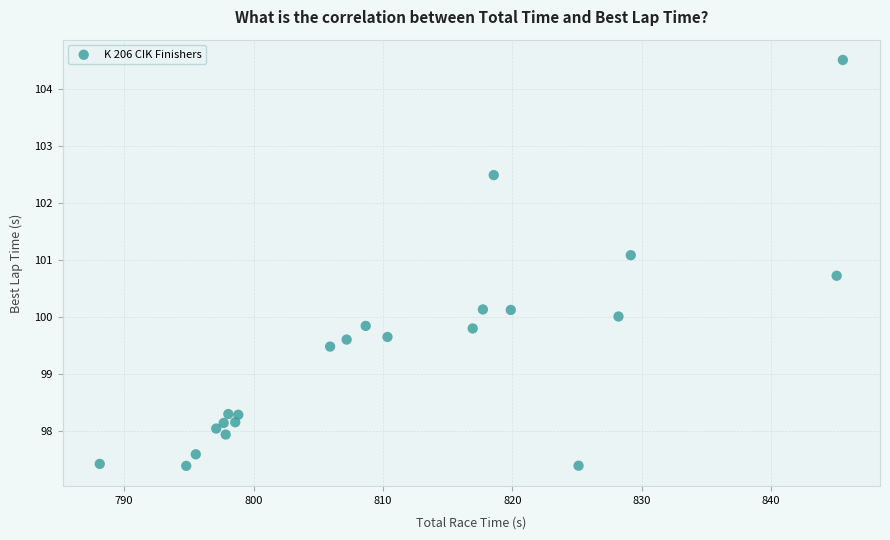

What is the range of X values (max minus min)?

57.4